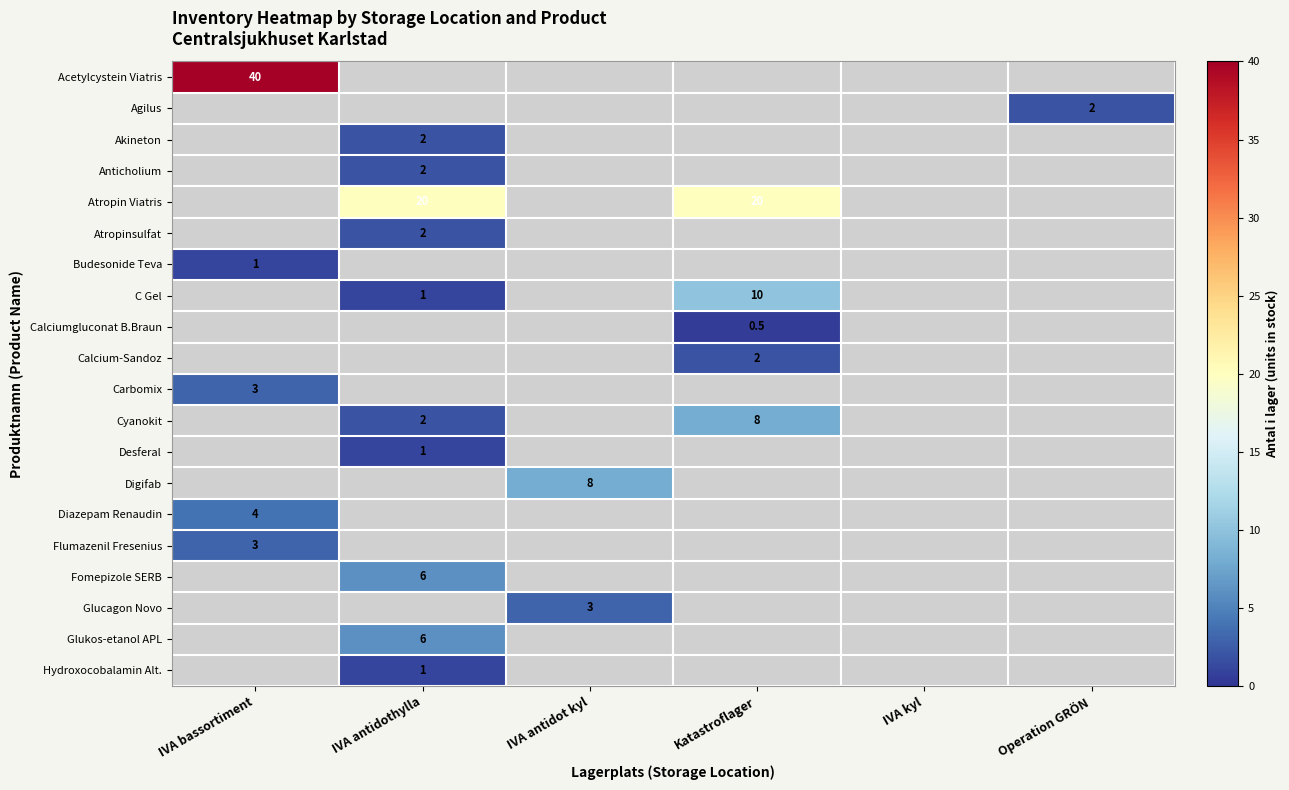

Which category has the lowest value across all series?

Katastroflager